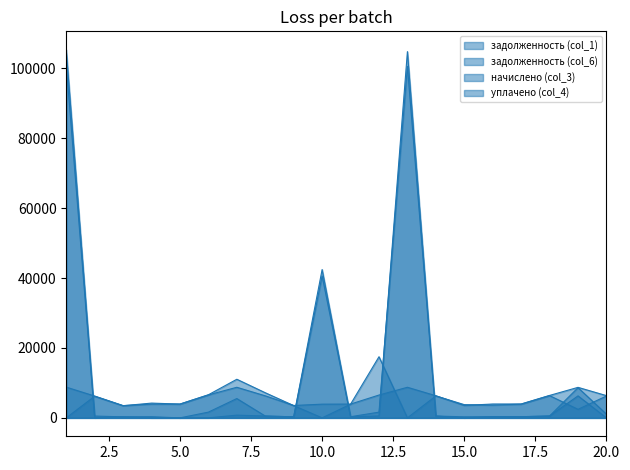

At which label does задолженность (col_1) reach its peak?

1